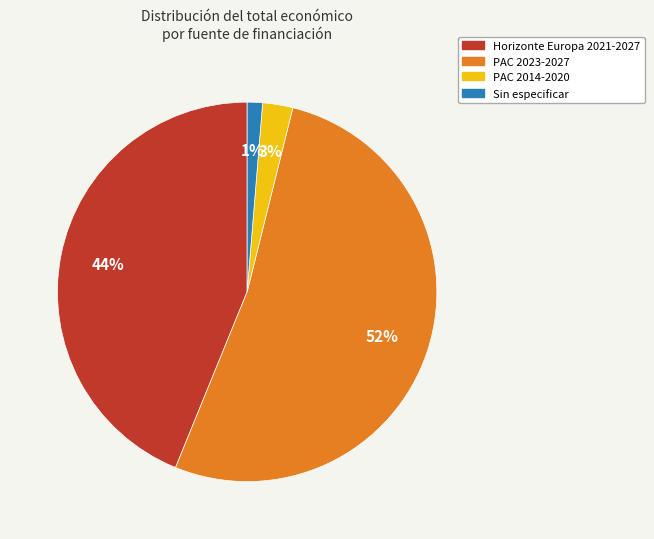

Does any single category account for the majority?

Yes